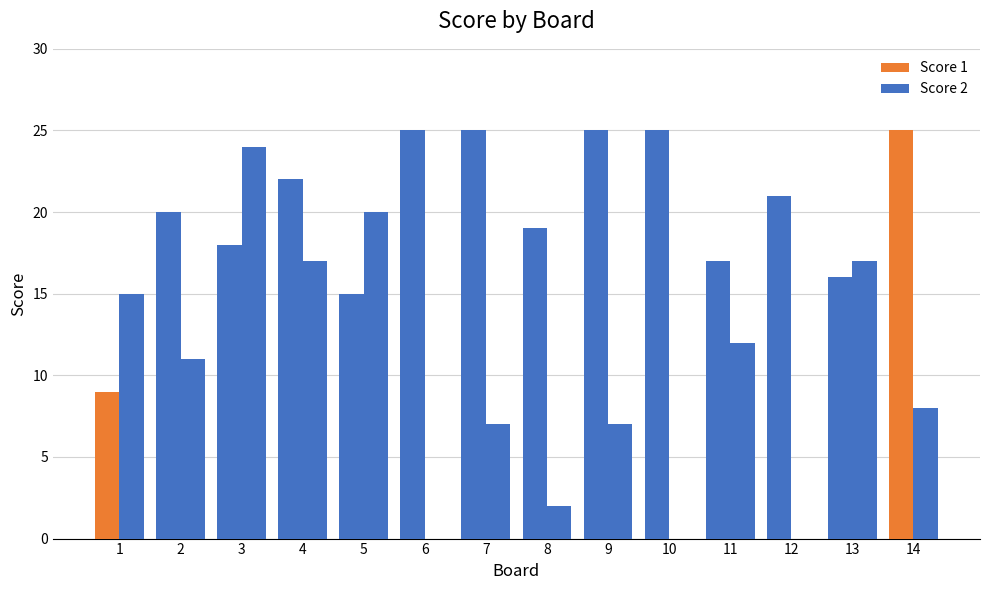

How many groups of bars are there?

14